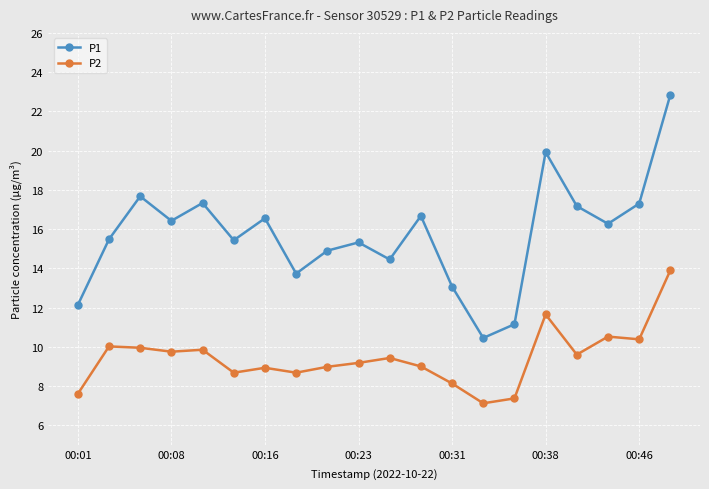

What is the value of the P2 point at the 8th from the left?

8.7